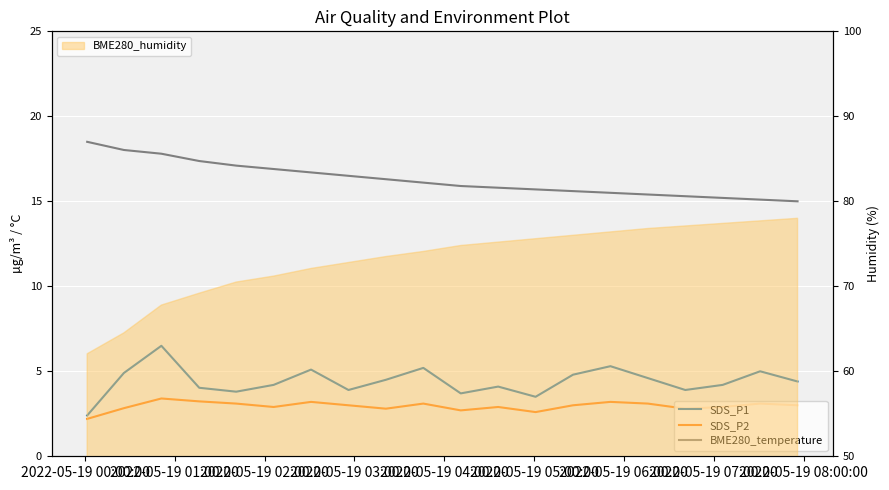

True or false: BME280_temperature and SDS_P2 intersect in this chart.

False